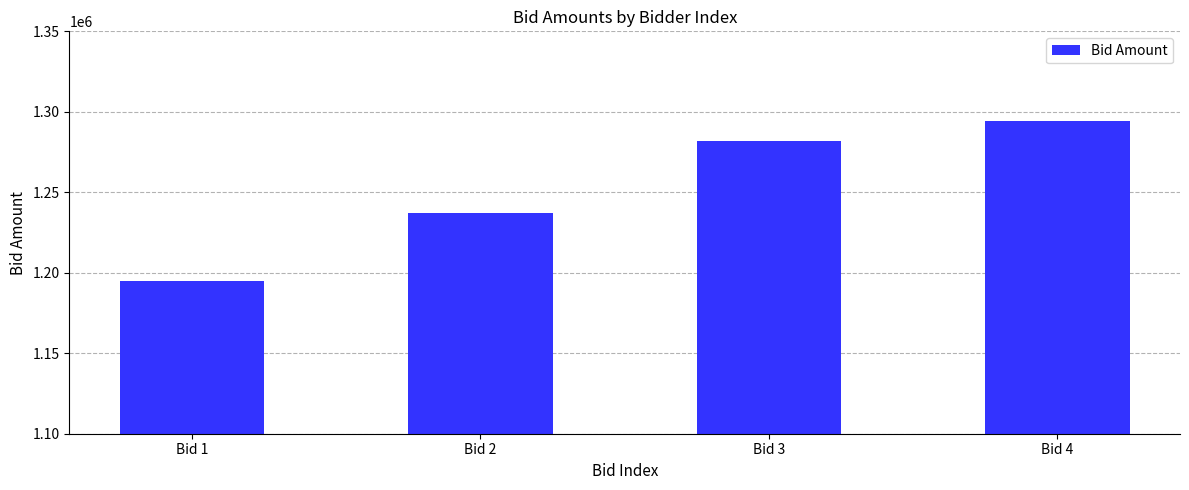

List the labels in order of value, largest first.

Bid 4, Bid 3, Bid 2, Bid 1